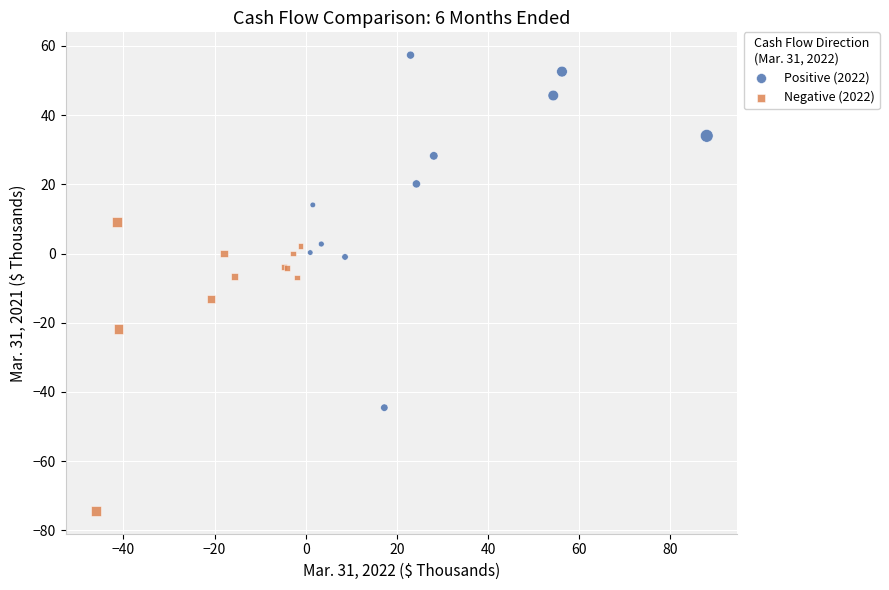

Which series has the widest spread of Y values?

Positive (2022)